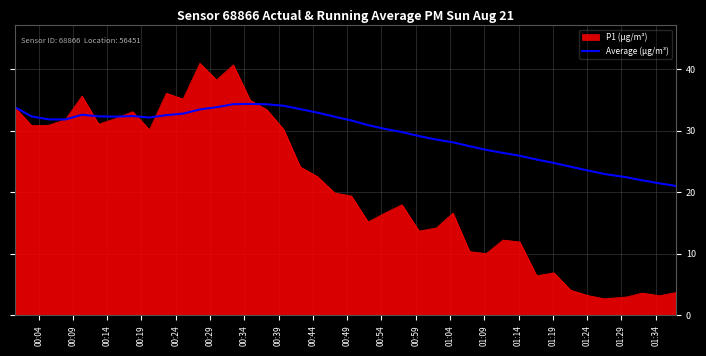

Rank the series by their maximum value, from lowest to highest.

Average (µg/m³), P1 (µg/m³)